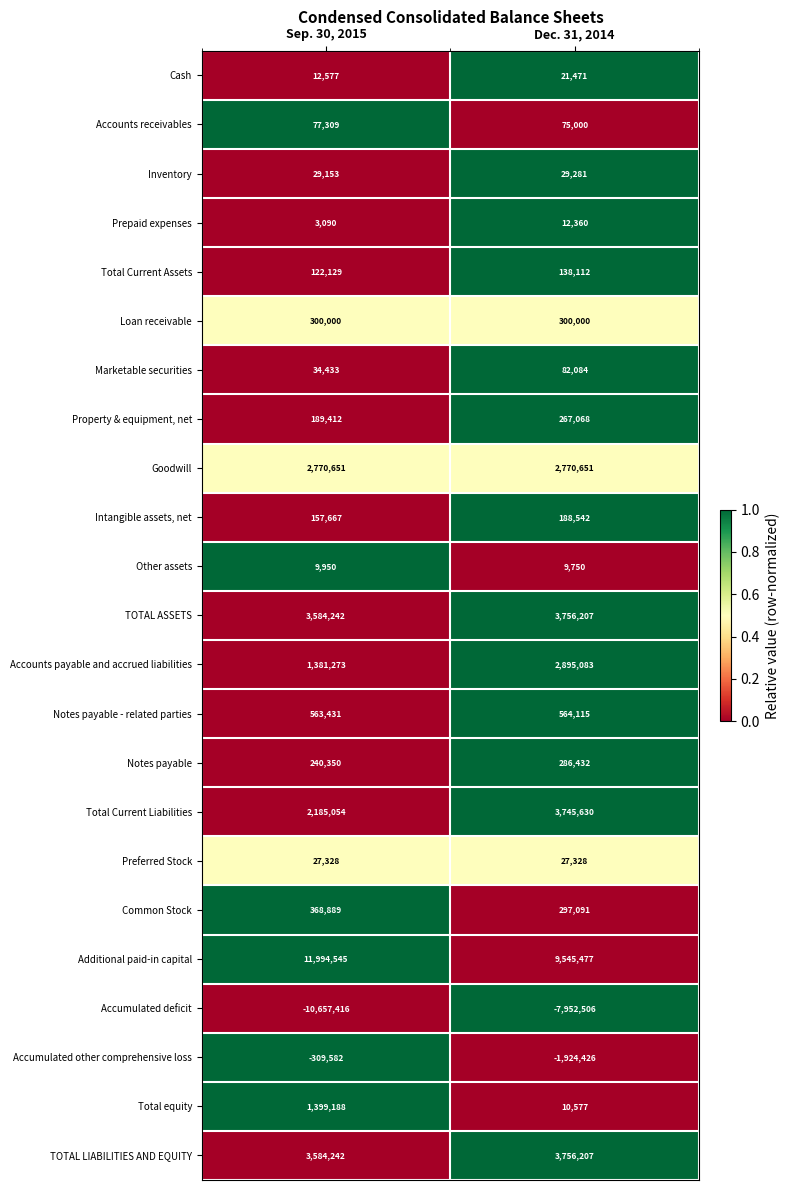

Which series has the widest spread of values?

Accumulated deficit